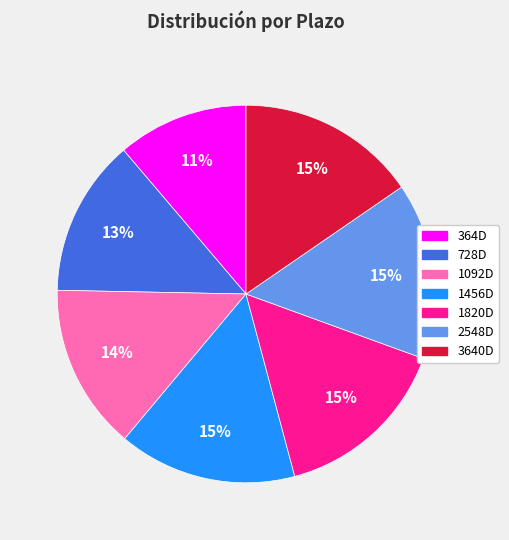

Count the number of slices in the pie.

7